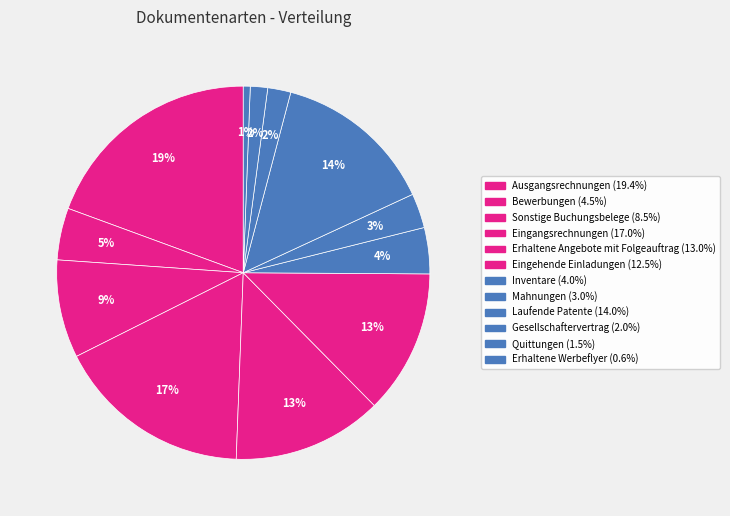

How many segments does this pie chart have?

12